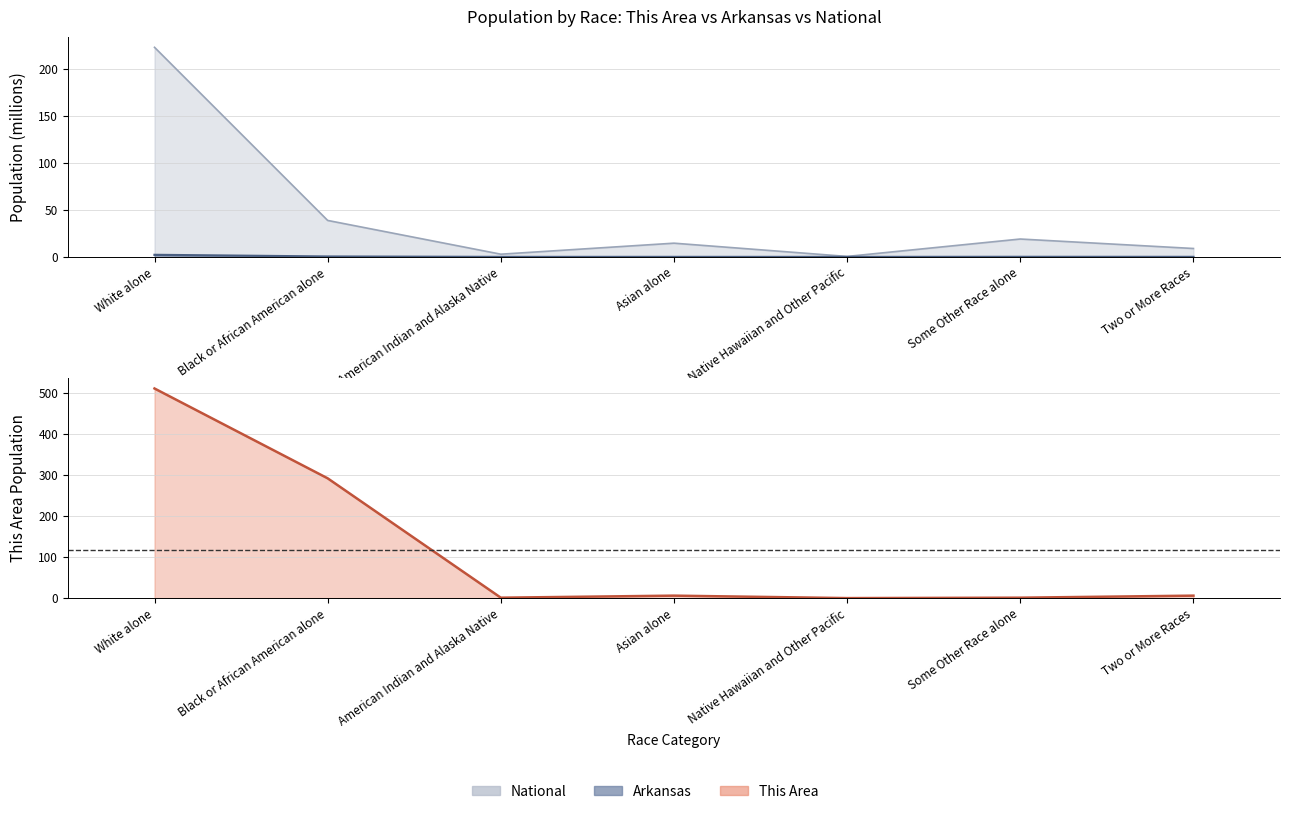

At which label does National reach its minimum?

Native Hawaiian and Other Pacific